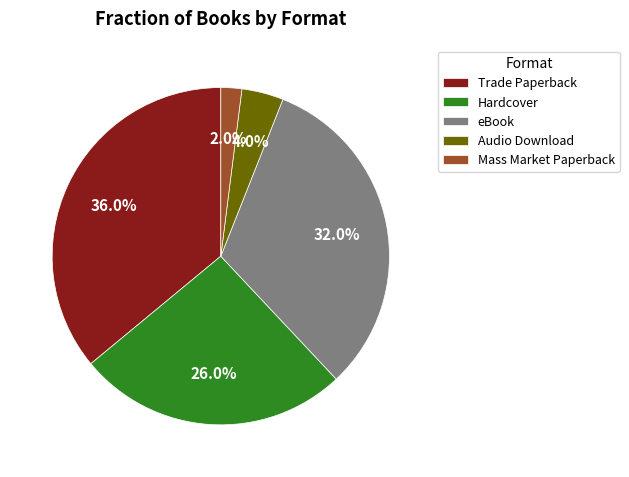

The Audio Download slice represents 15% of the pie. True or false?

False